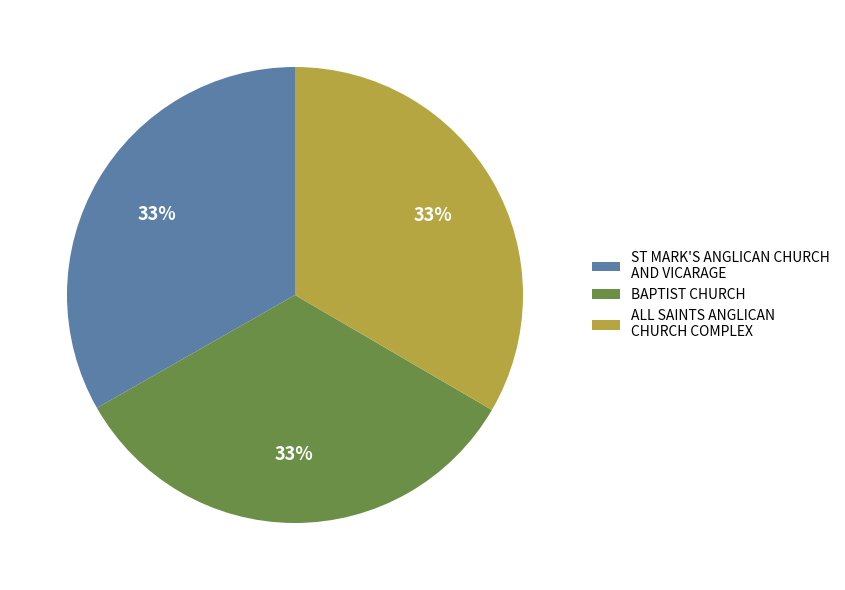

Is it true that ST MARK'S ANGLICAN CHURCH AND VICARAGE is 33% of the pie?

True